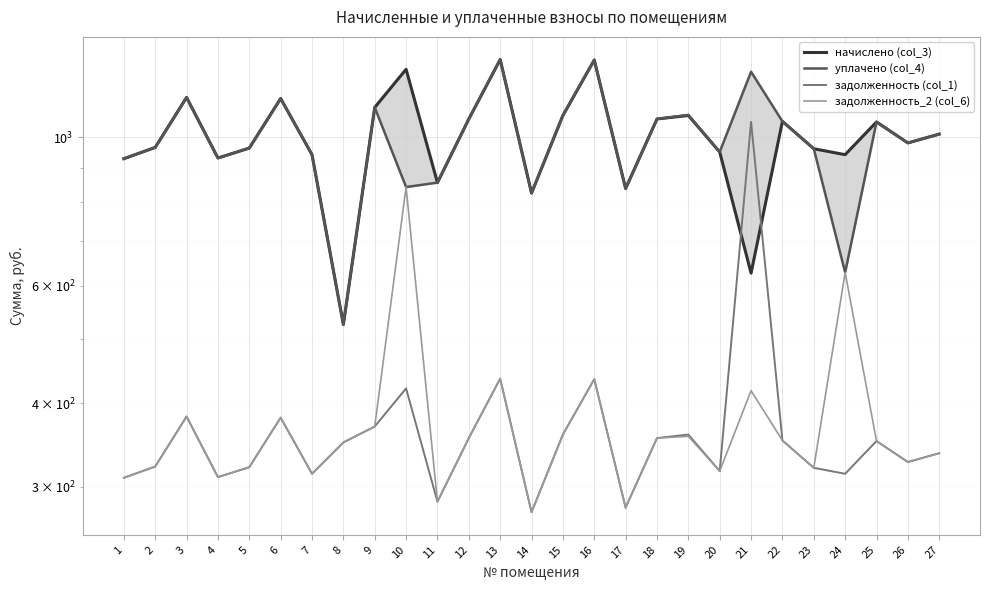

What is the minimum value shown in the chart?

275.0